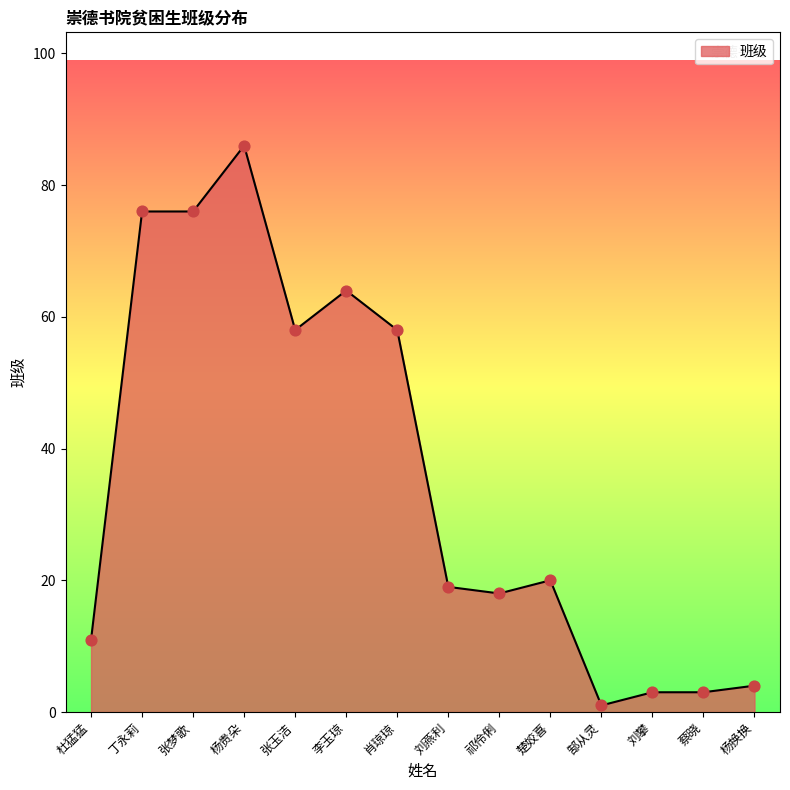

Which has a higher value, 张梦歌 or 肖琼琼?

张梦歌